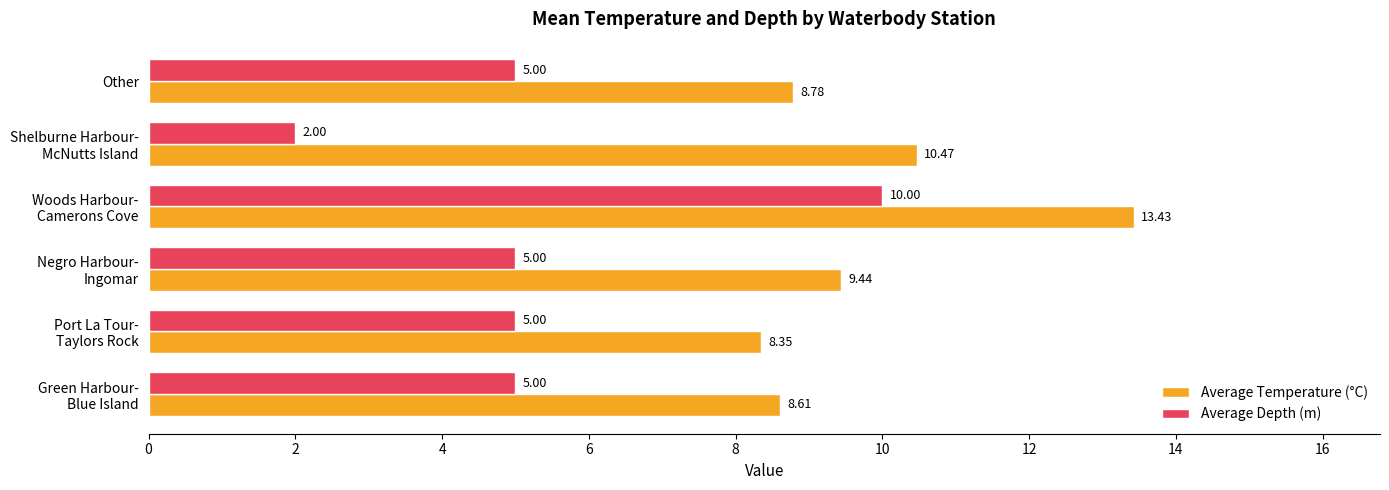

At Other, list the series in order from largest to smallest.

Average Temperature (°C), Average Depth (m)